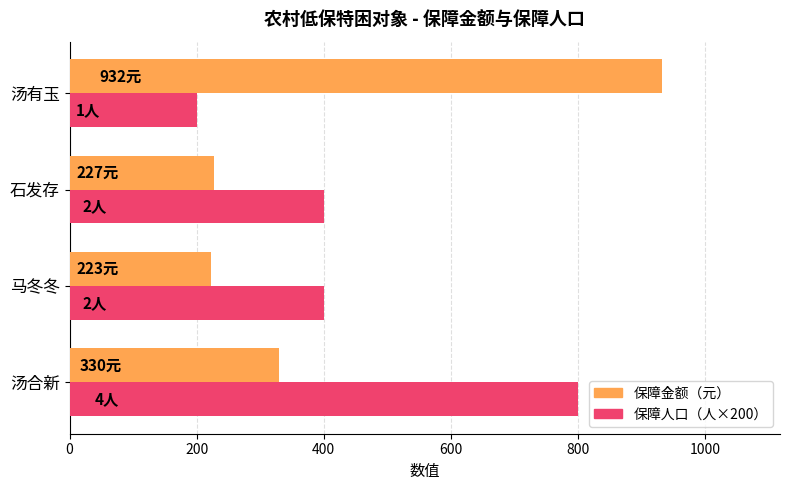

At which category does the chart reach its peak across all series?

汤有玉